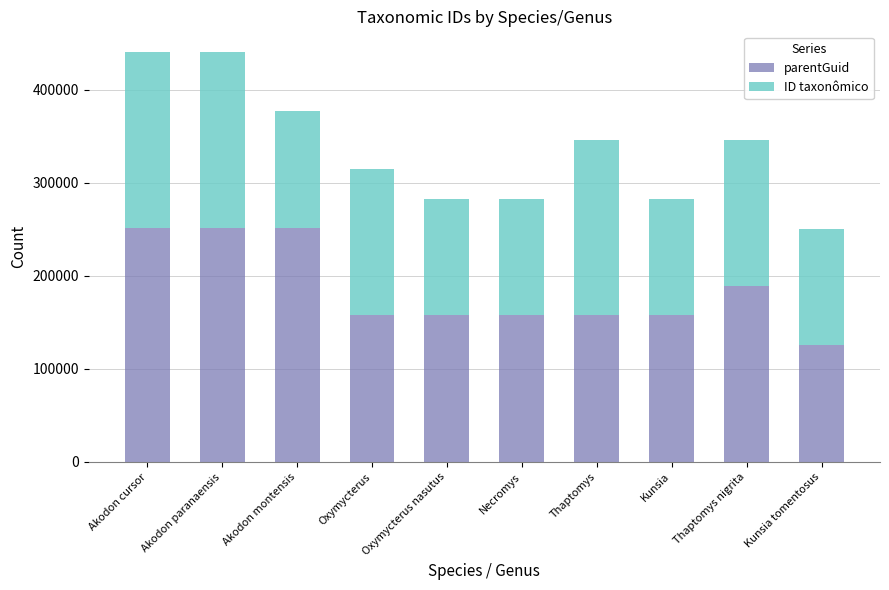

What is the highest value of the parentGuid series?

251570